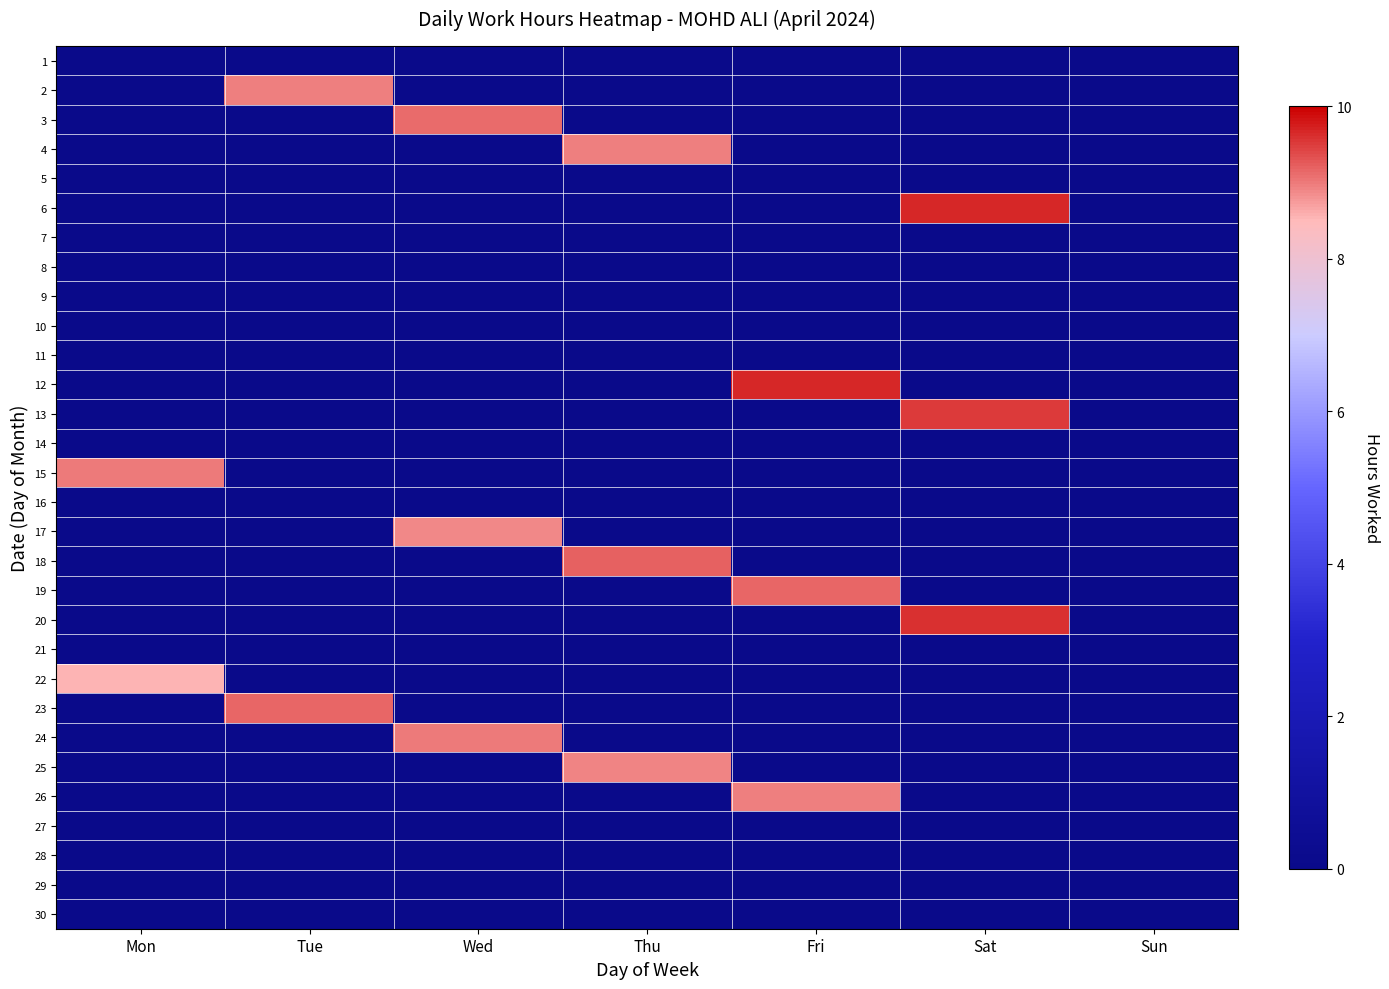

At which category is the sum across all series the highest?

Sat